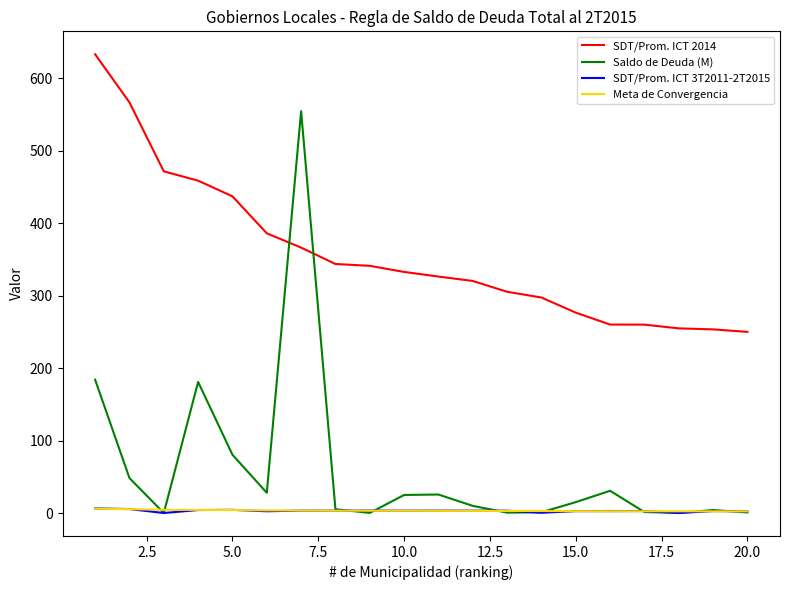

Which series has the largest total across all categories?

SDT/Prom. ICT 2014